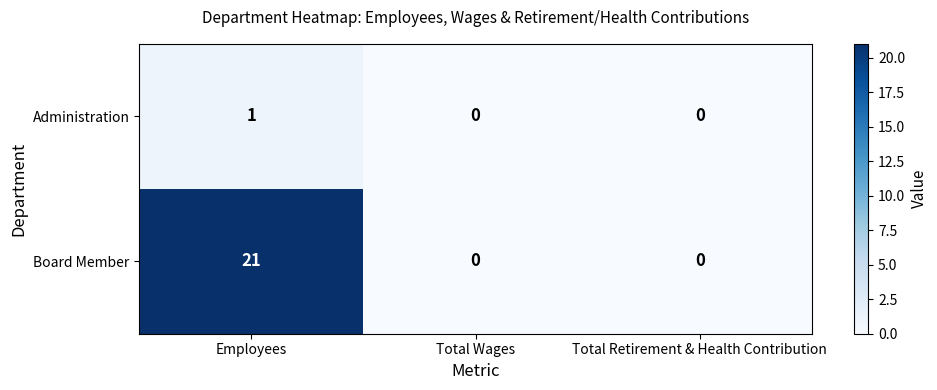

Between Employees and Total Wages, which series saw the biggest shift?

Board Member